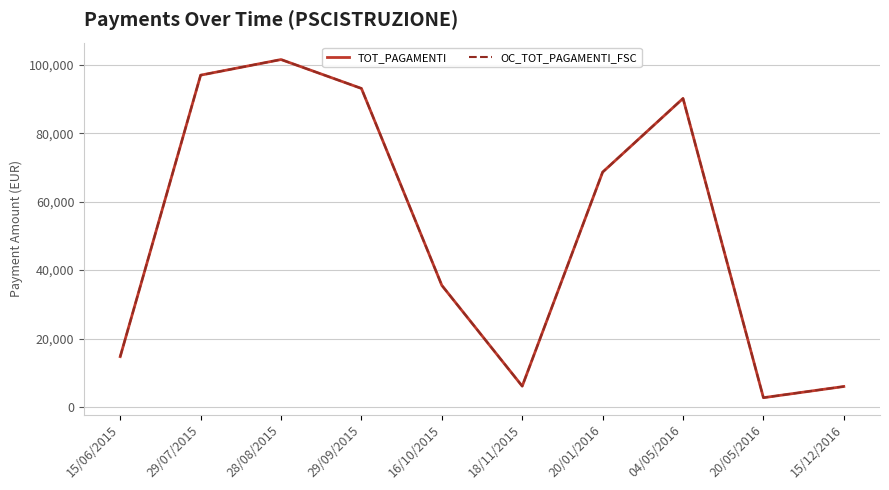

True or false: TOT_PAGAMENTI and OC_TOT_PAGAMENTI_FSC intersect in this chart.

False